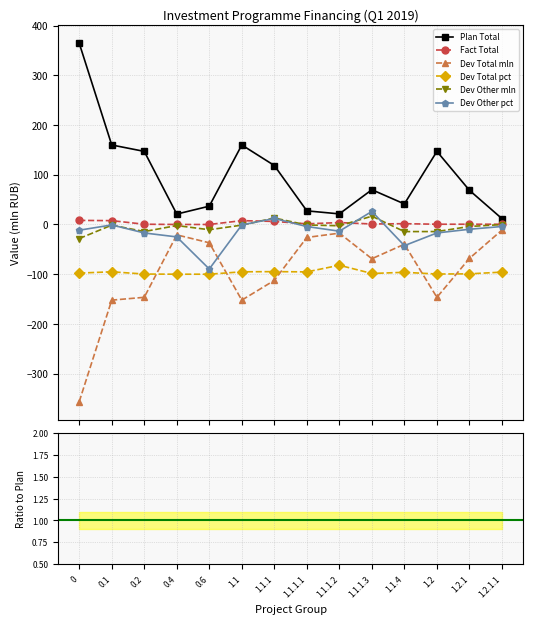

What is the approximate value of Fact Total at 1.1.1?

6.1